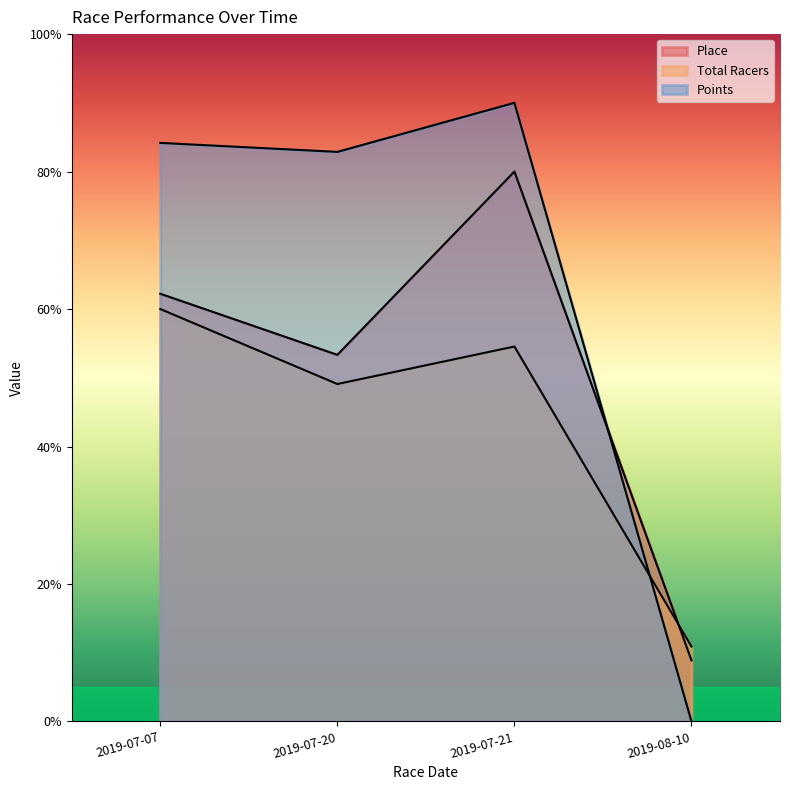

Which series has the largest total across all categories?

Points